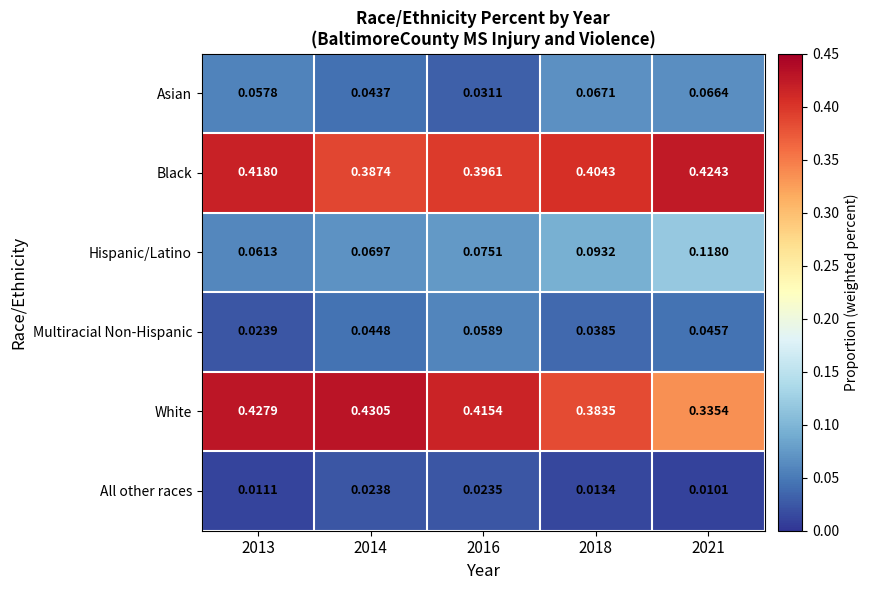

Which series has the widest spread of values?

White